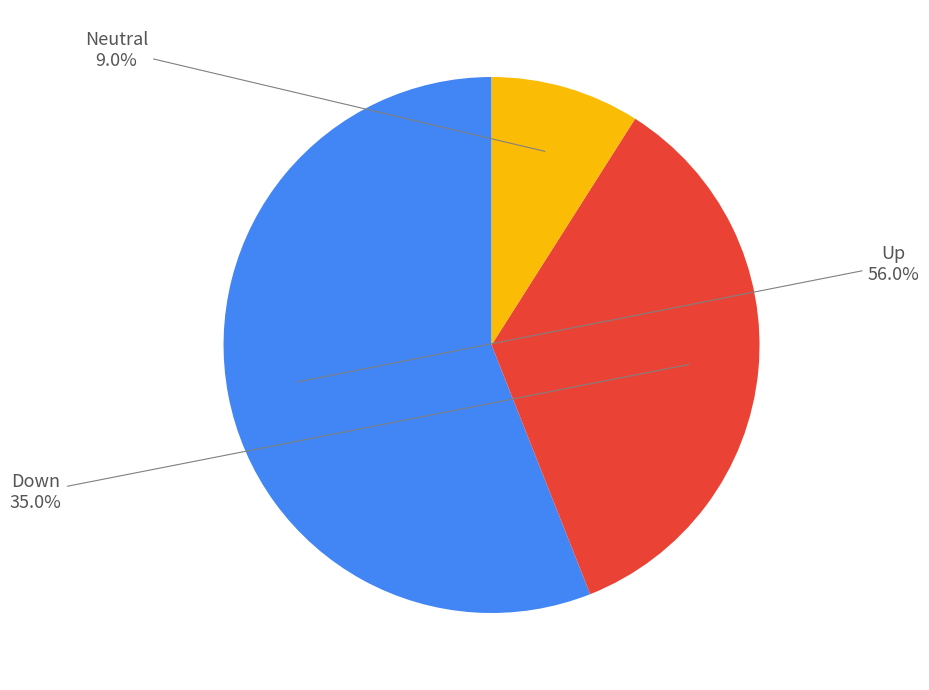

Is there any slice that represents more than half of the pie?

Yes